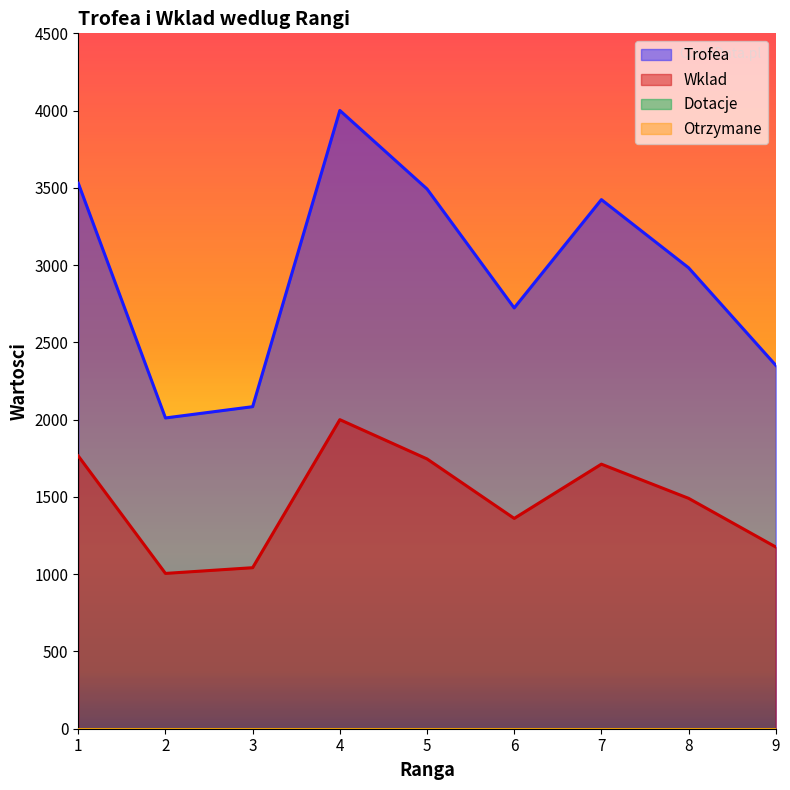

What is the value of the Wklad point at the 6th from the left?

1361